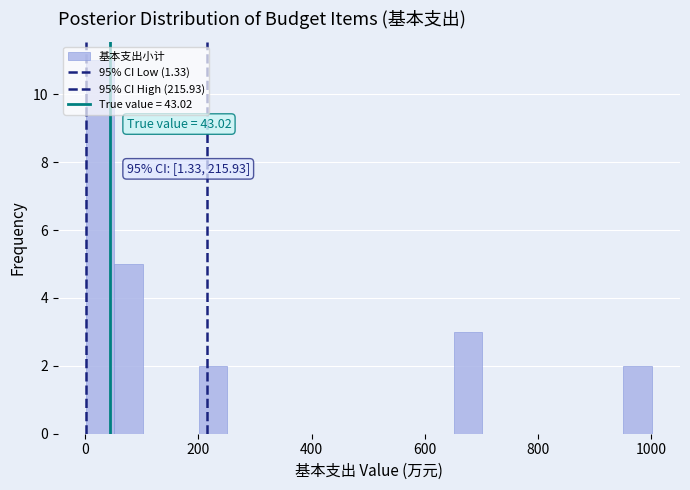

Around what value on the x-axis is the tallest bar? Give the approximate position of its centre, as read against the axis.

20